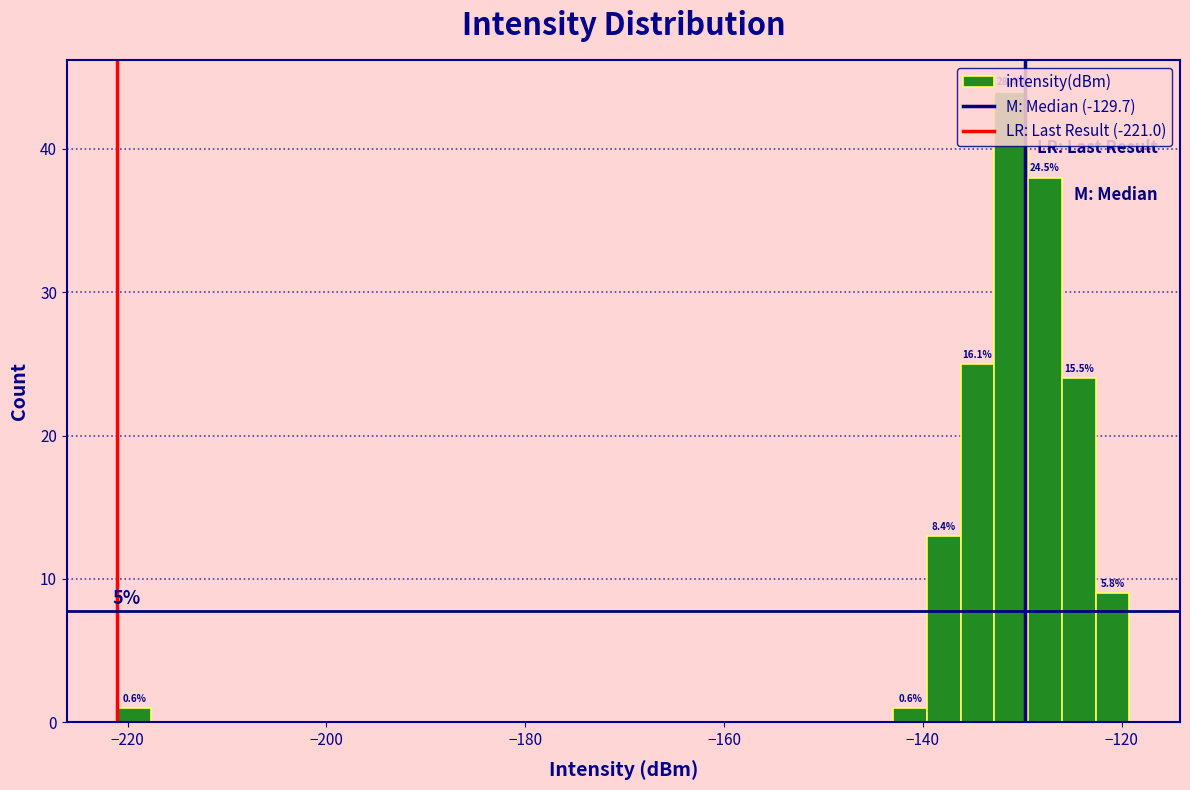

Read against the x-axis, roughly where is the centre of the tallest bar?

-132